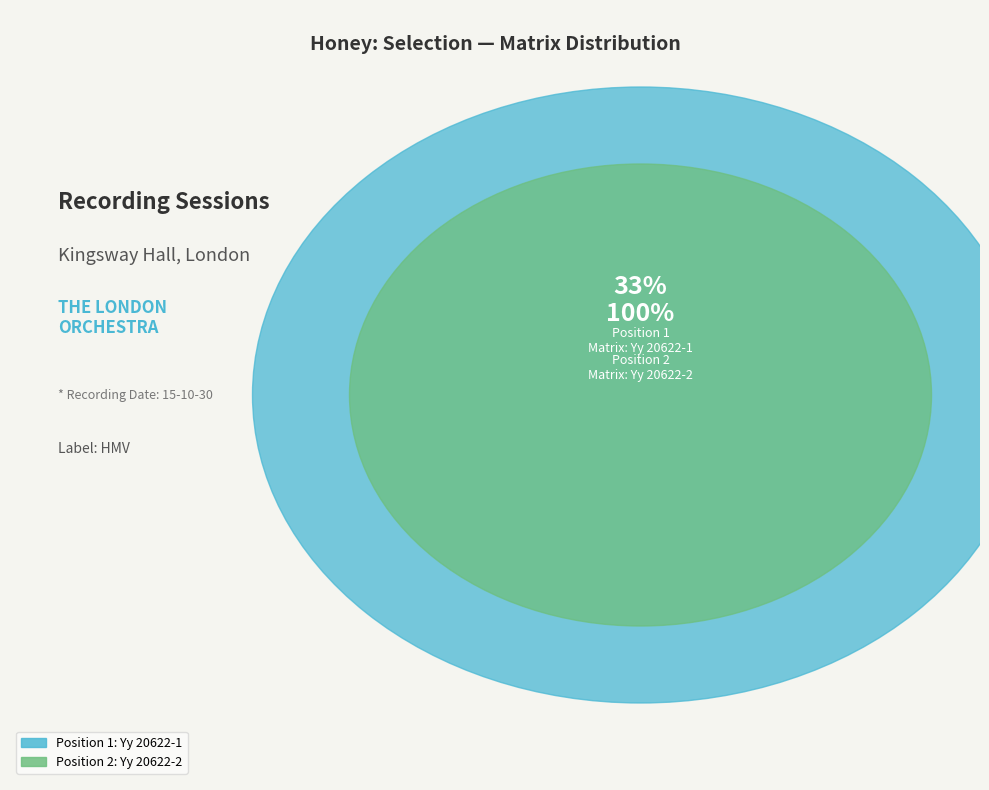

Is it true that Yy 20622-1 is 22% of the pie?

False